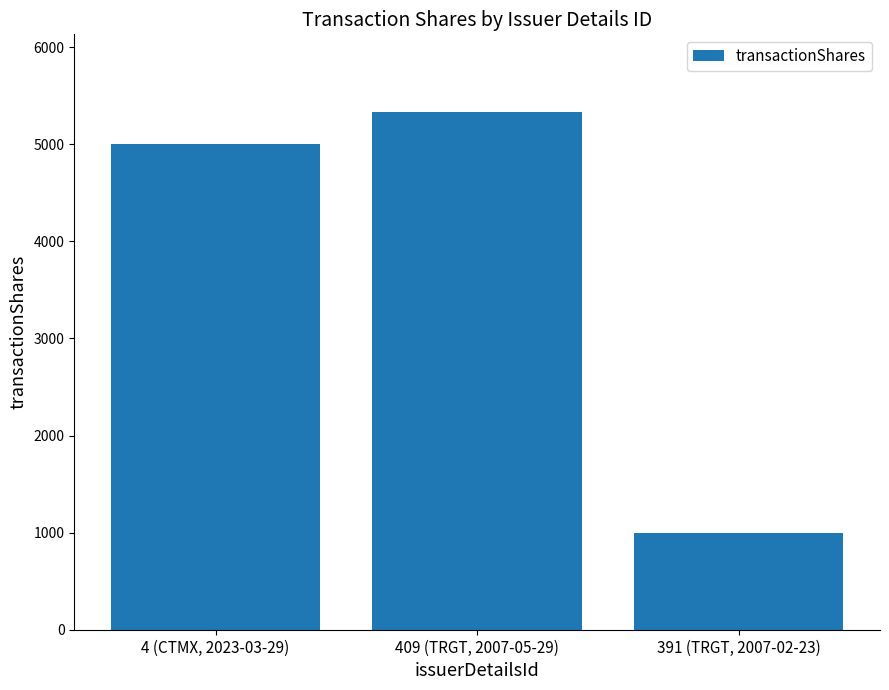

The chart shows a value of 1000 at 391 (TRGT, 2007-02-23). True or false?

True